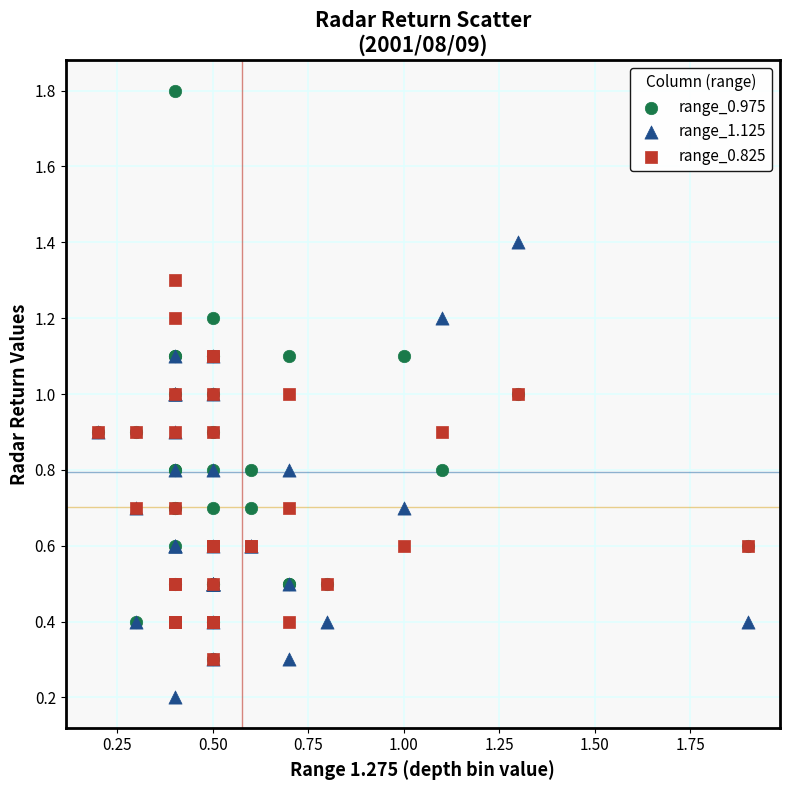

Which series has the largest Y range (max minus min)?

range_0.975